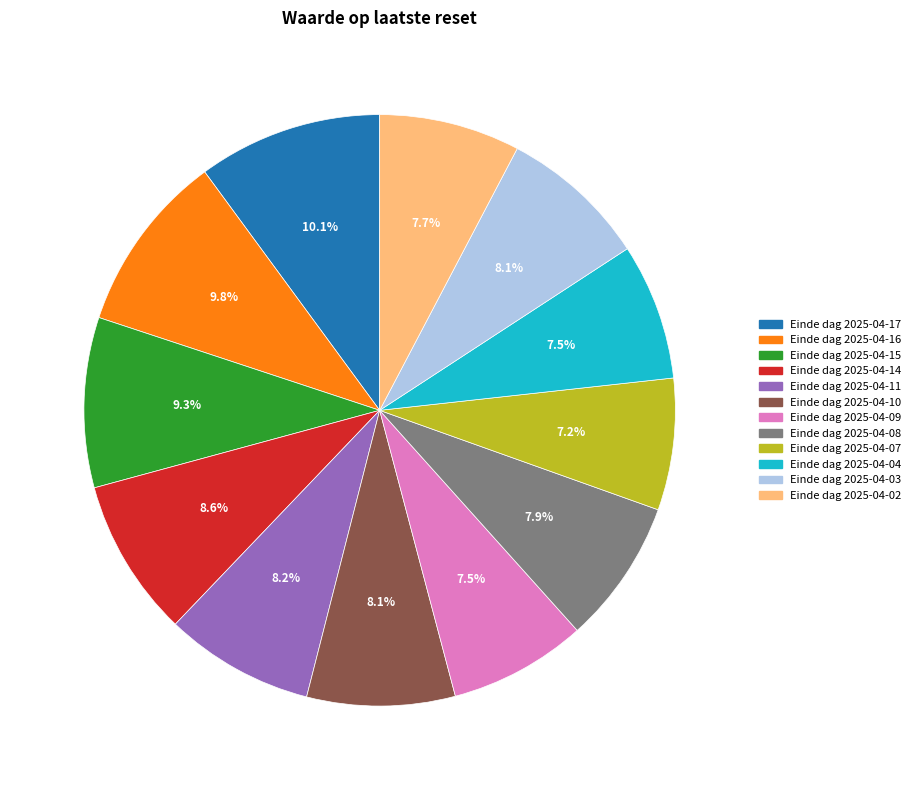

What percentage do Einde dag 2025-04-14 and Einde dag 2025-04-10 together represent?

16.7%